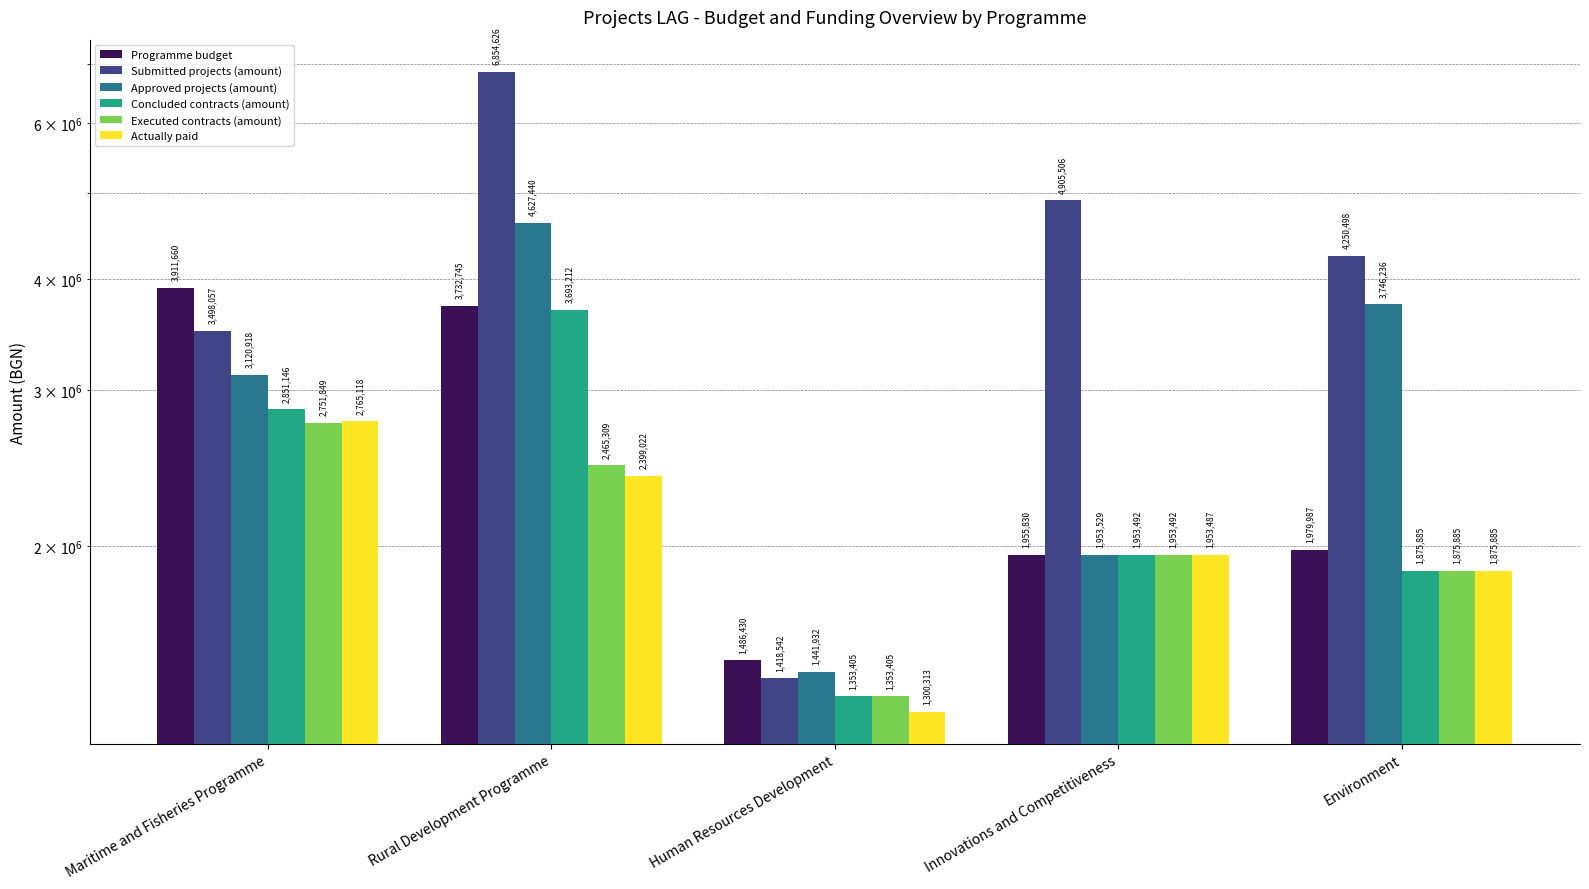

What is the difference between the maximum and second lowest values in the Approved projects (amount) series?

2673910.3